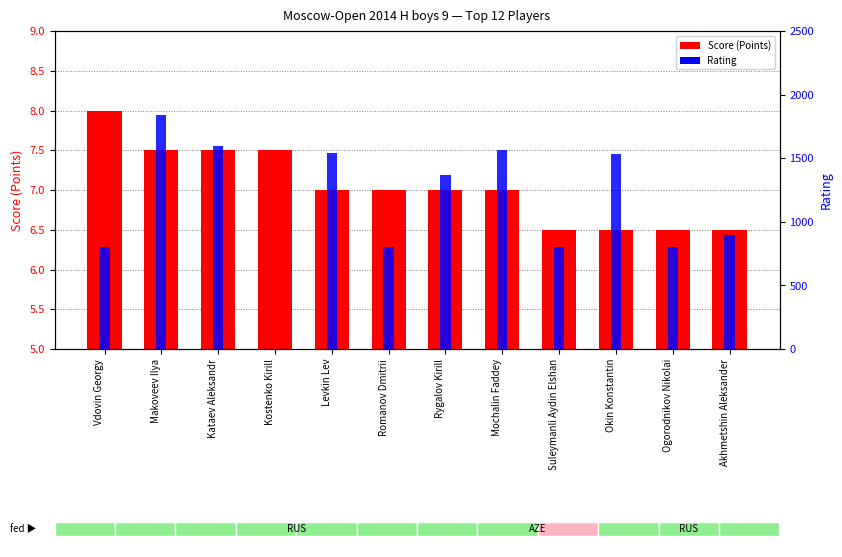

How many data points in Score (Points) are above 7?

4